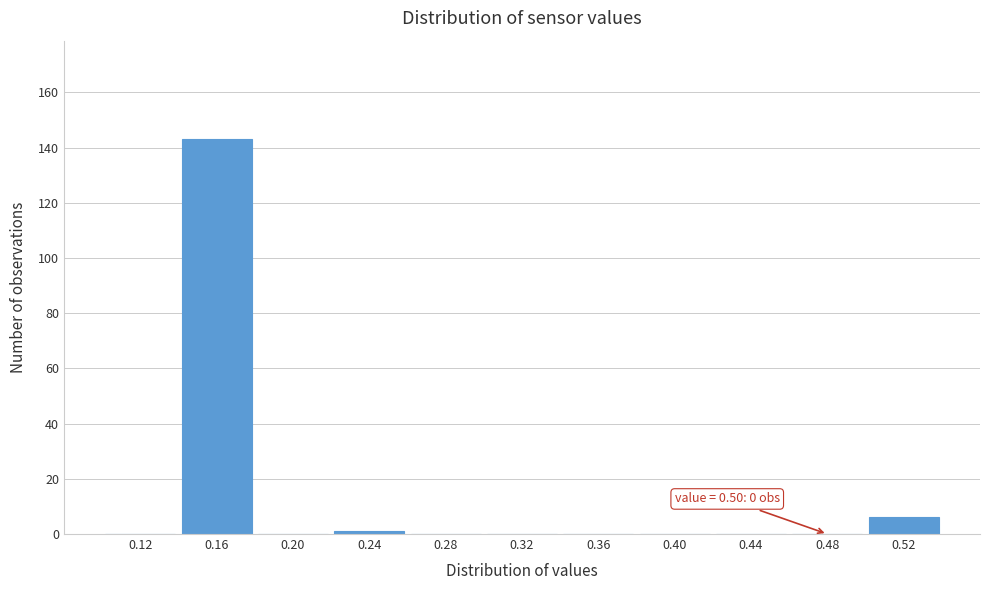

Which range on the x-axis has the tallest bar?

0.14 to 0.18